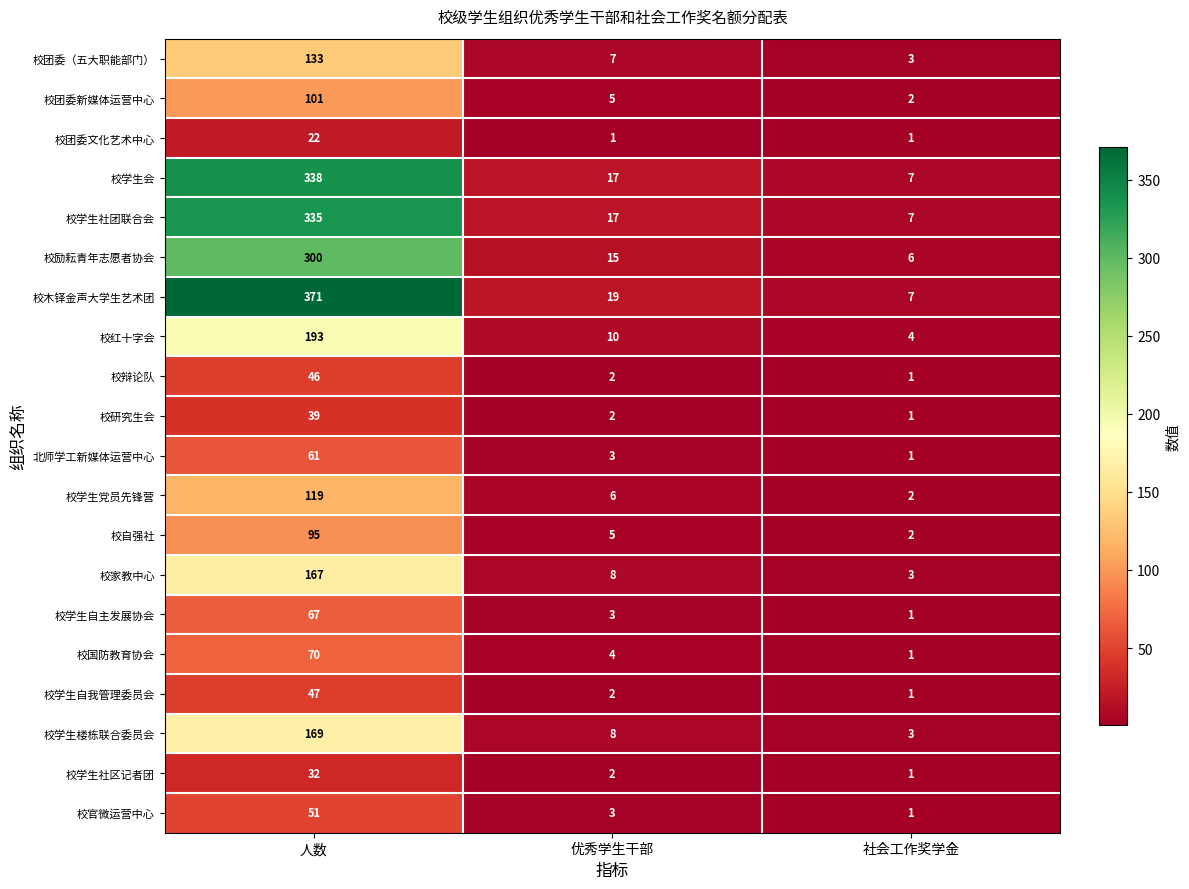

Which series has the largest total across all categories?

校木铎金声大学生艺术团